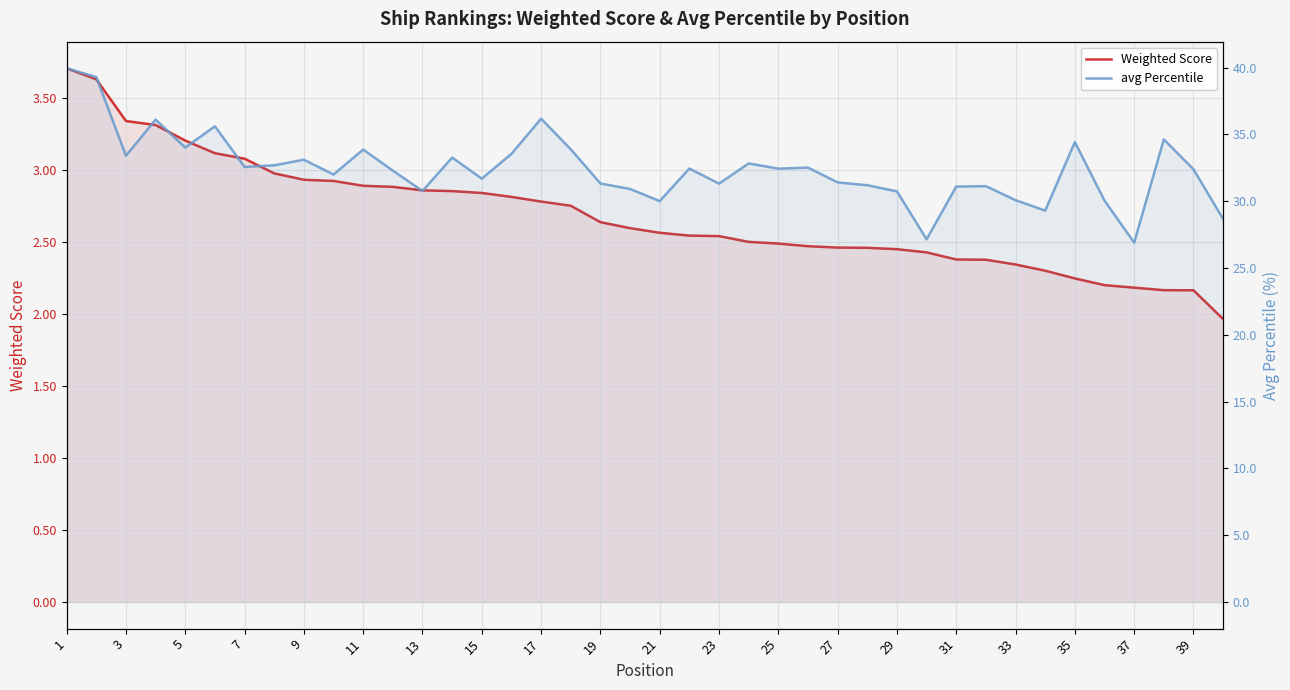

At which category is the sum across all series the highest?

1